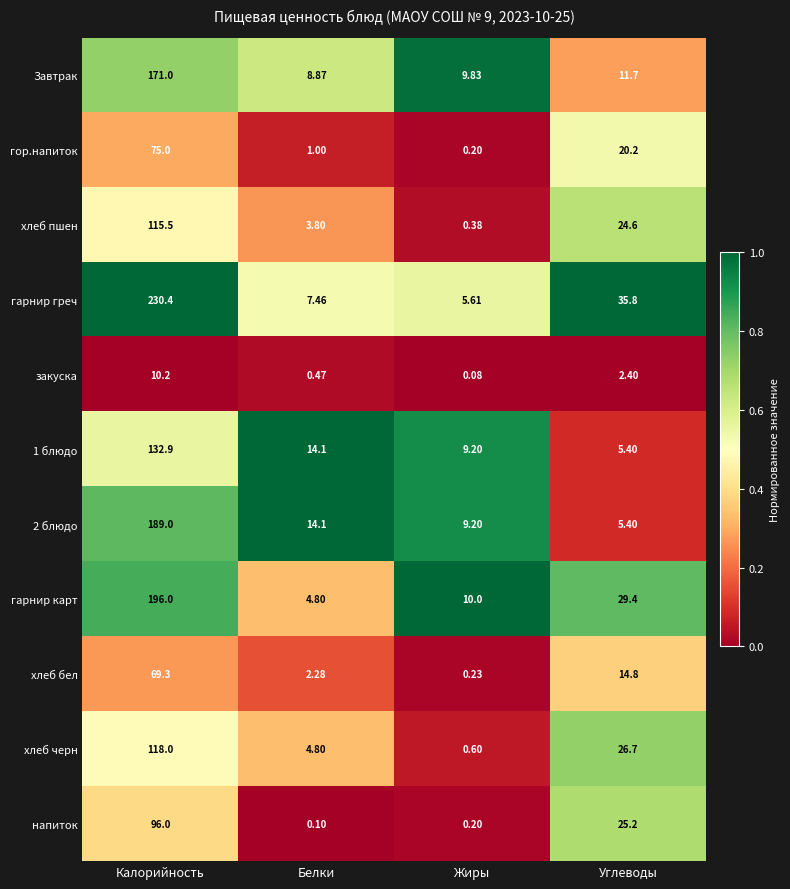

At which category is the sum across all series the highest?

Калорийность